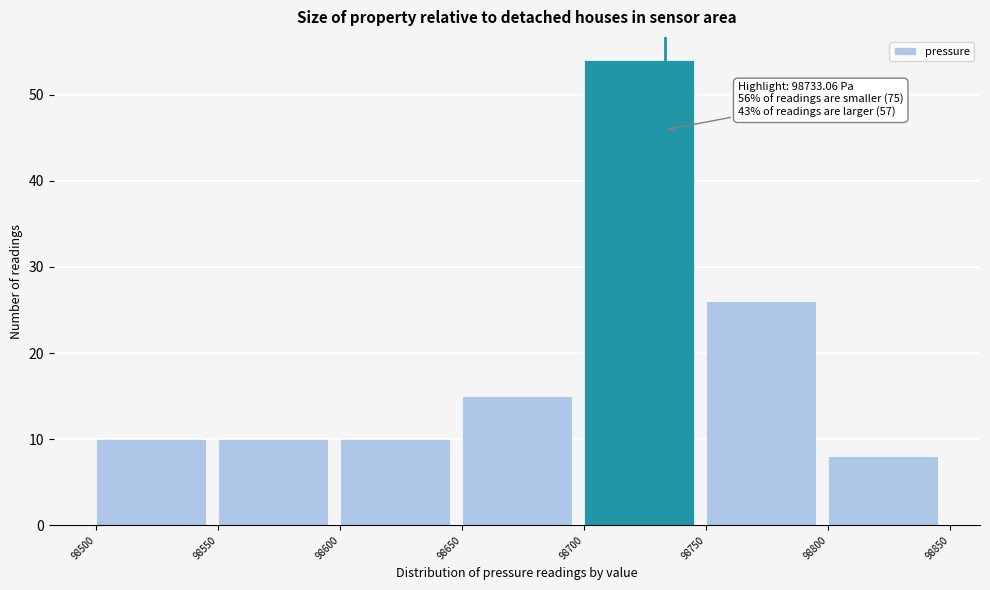

Which range on the x-axis has the tallest bar?

98700 to 98750